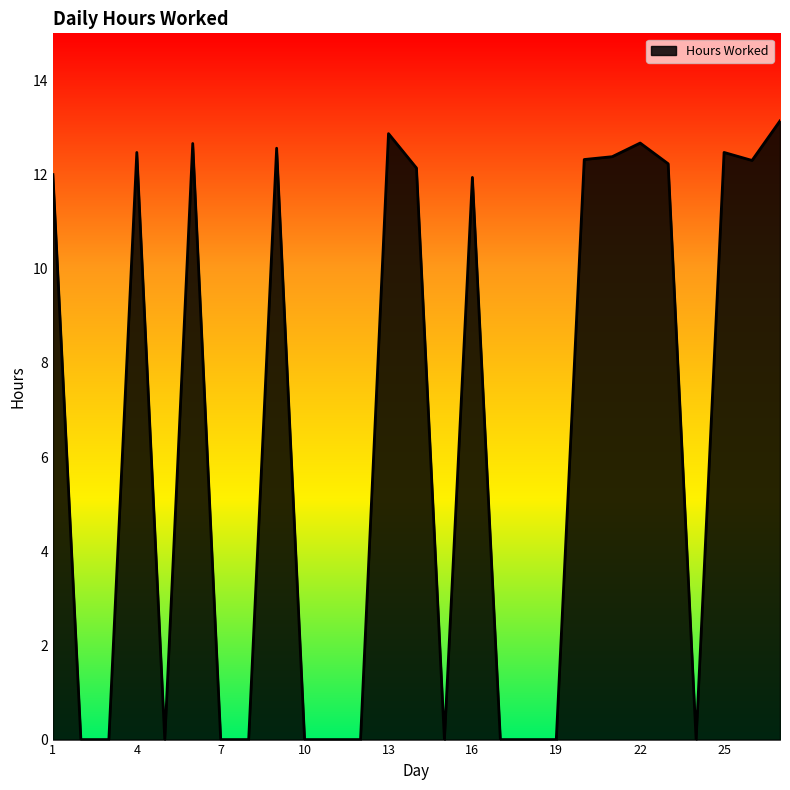

What is the maximum value shown in the chart?

13.1